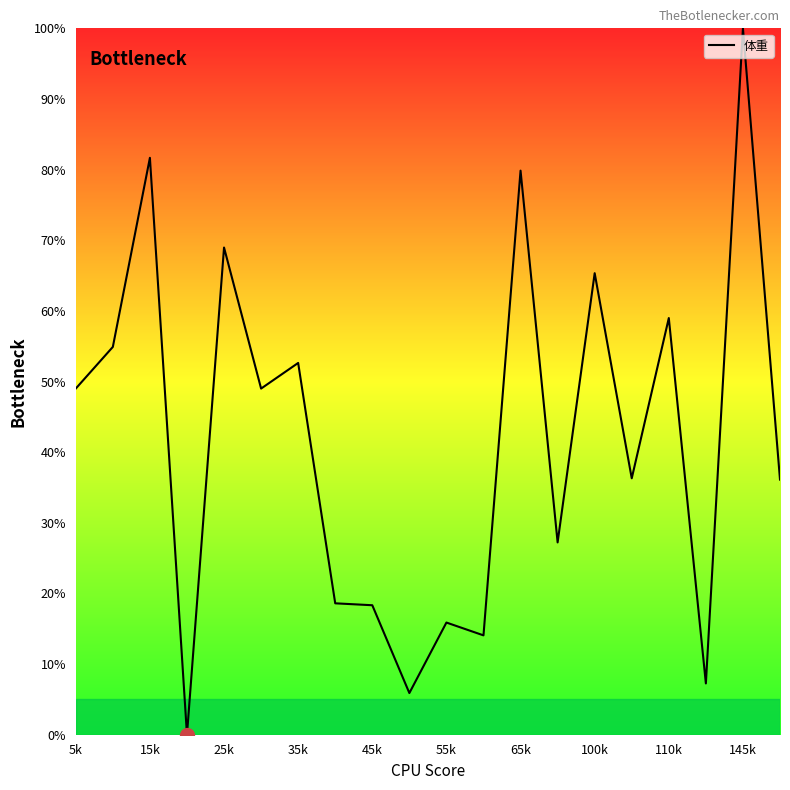

How many distinct data groups are displayed?

1